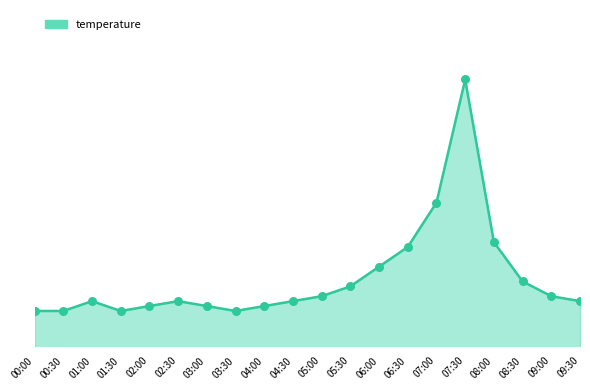

Is this an area chart (filled region under the line)?

Yes